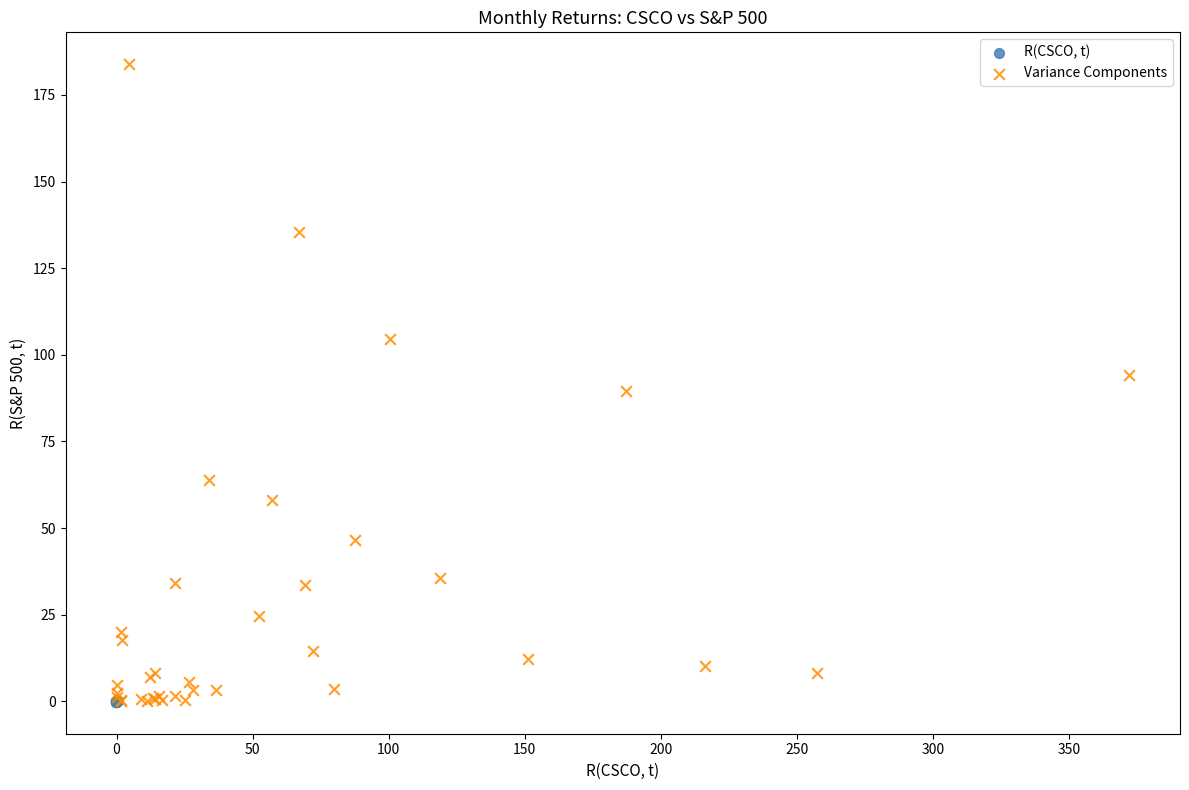

Which series has the largest Y range (max minus min)?

Variance Components